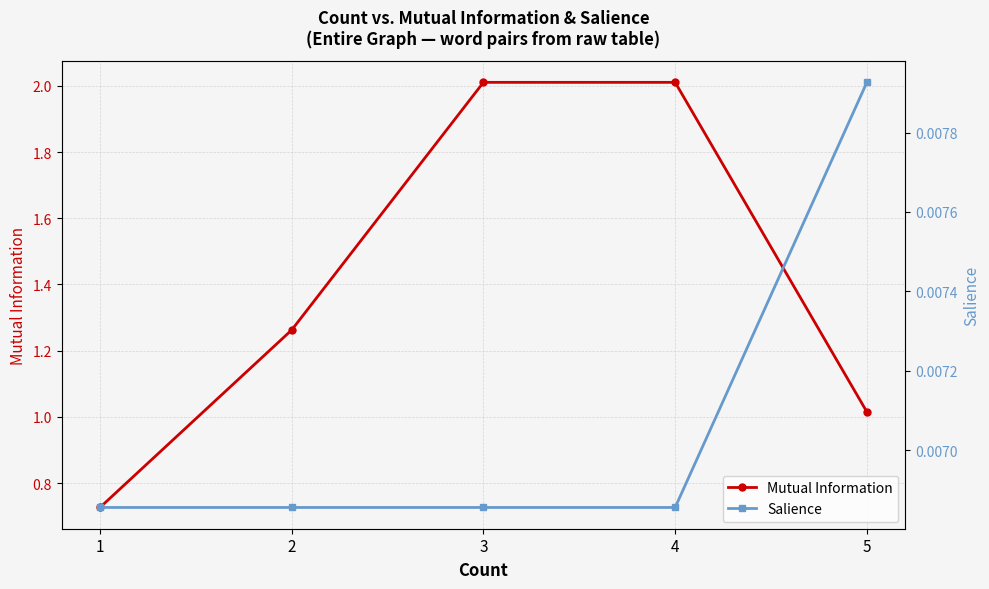

Which series has the largest total across all categories?

Mutual Information